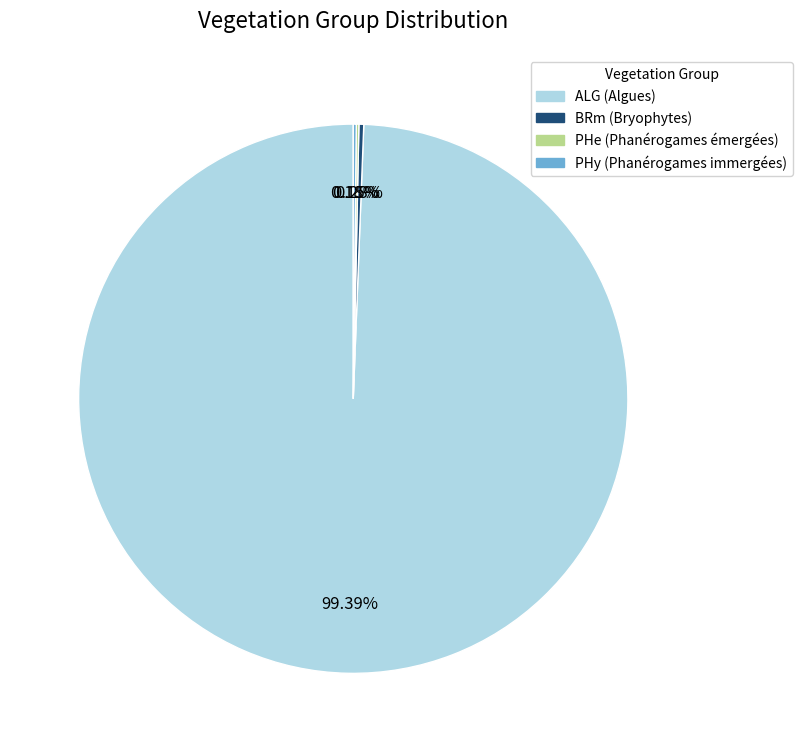

The BRm slice represents 6% of the pie. True or false?

False